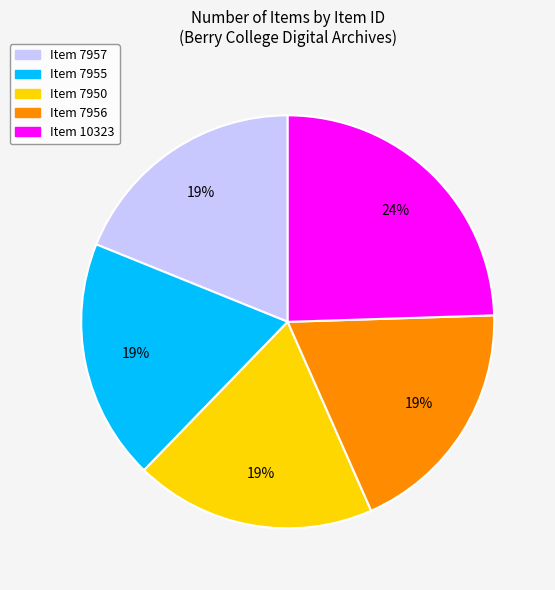

Do Item 7957 and Item 10323 together represent more than half of the pie?

No